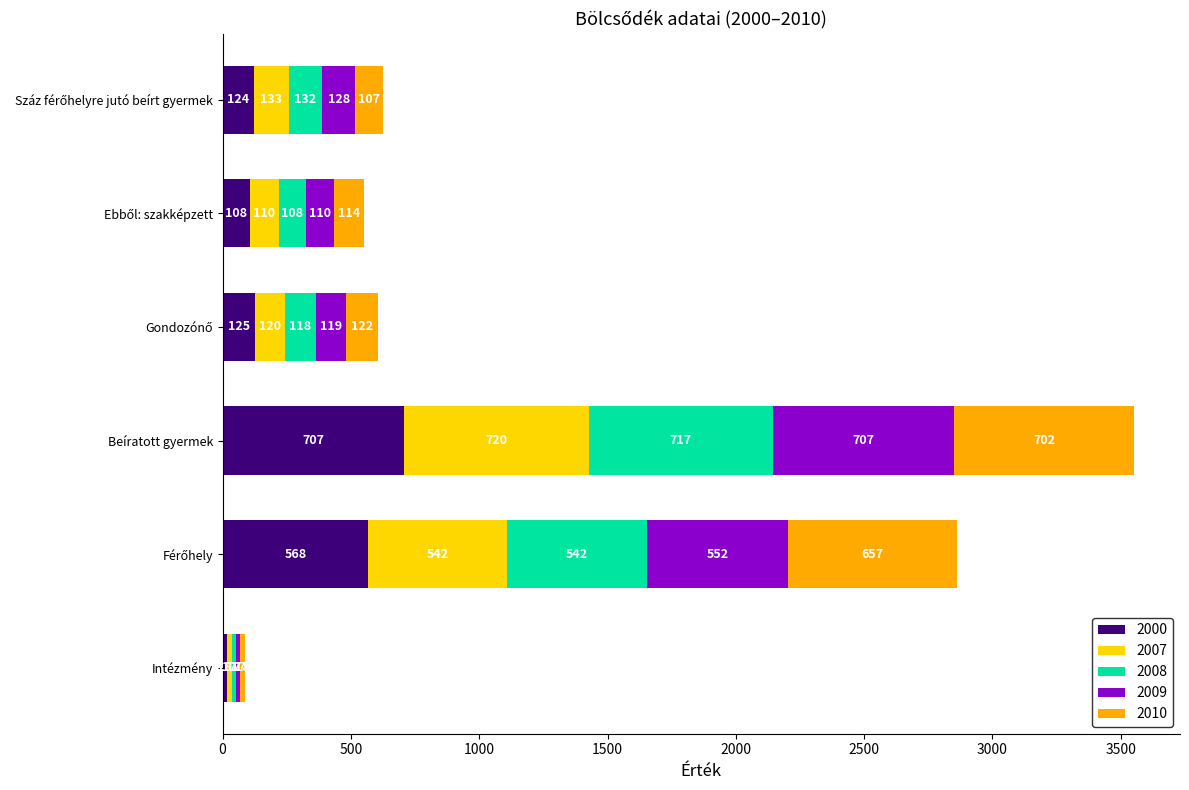

At which category is the sum across all series the highest?

Beíratott gyermek